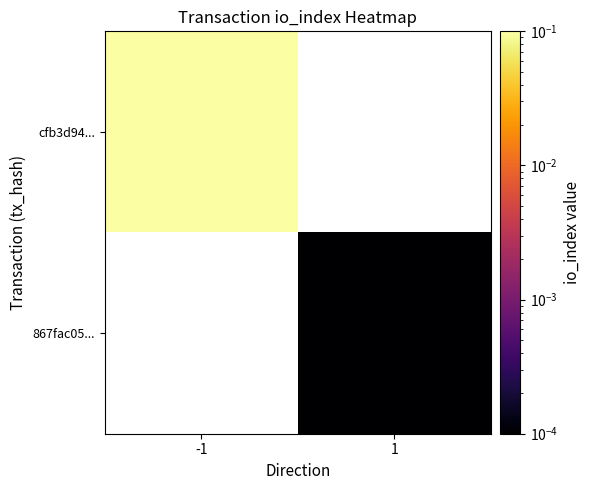

Is the value of cfb3d94... at -1 greater than the value of 867fac05... at 1?

Yes